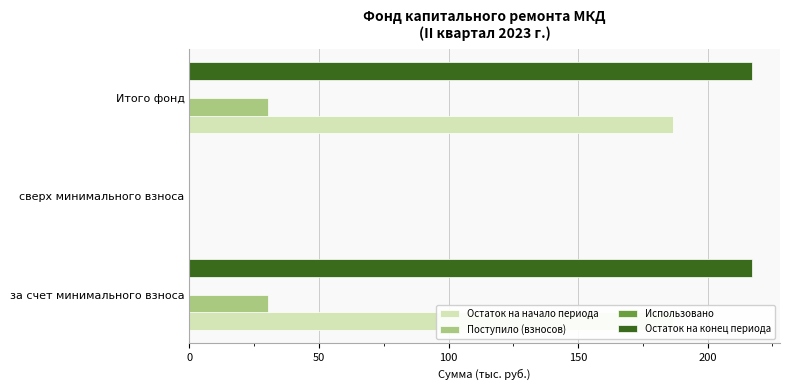

The Остаток на начало периода series shows 186.7 at Итого фонд. True or false?

True